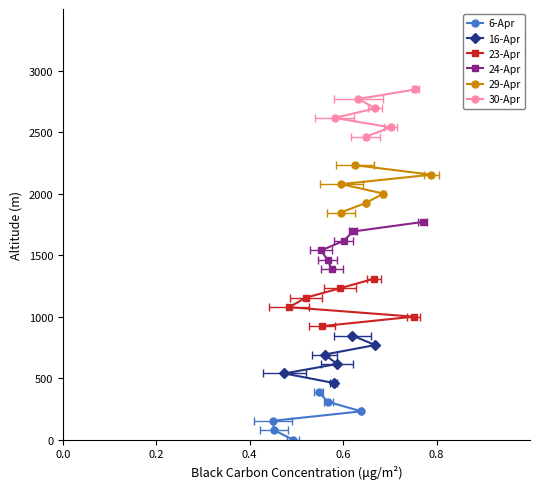

Is it true that 30-Apr equals 1709.1 at 0.8?

False